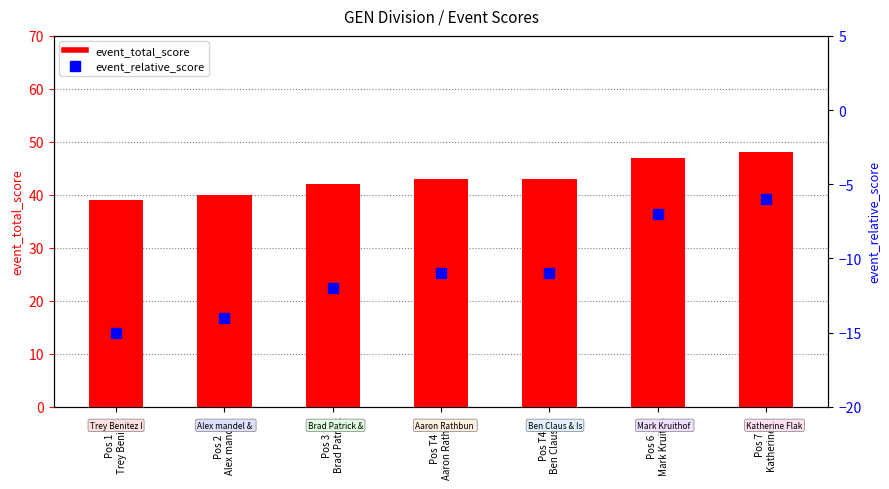

Which series has the widest spread of Y values?

event_total_score